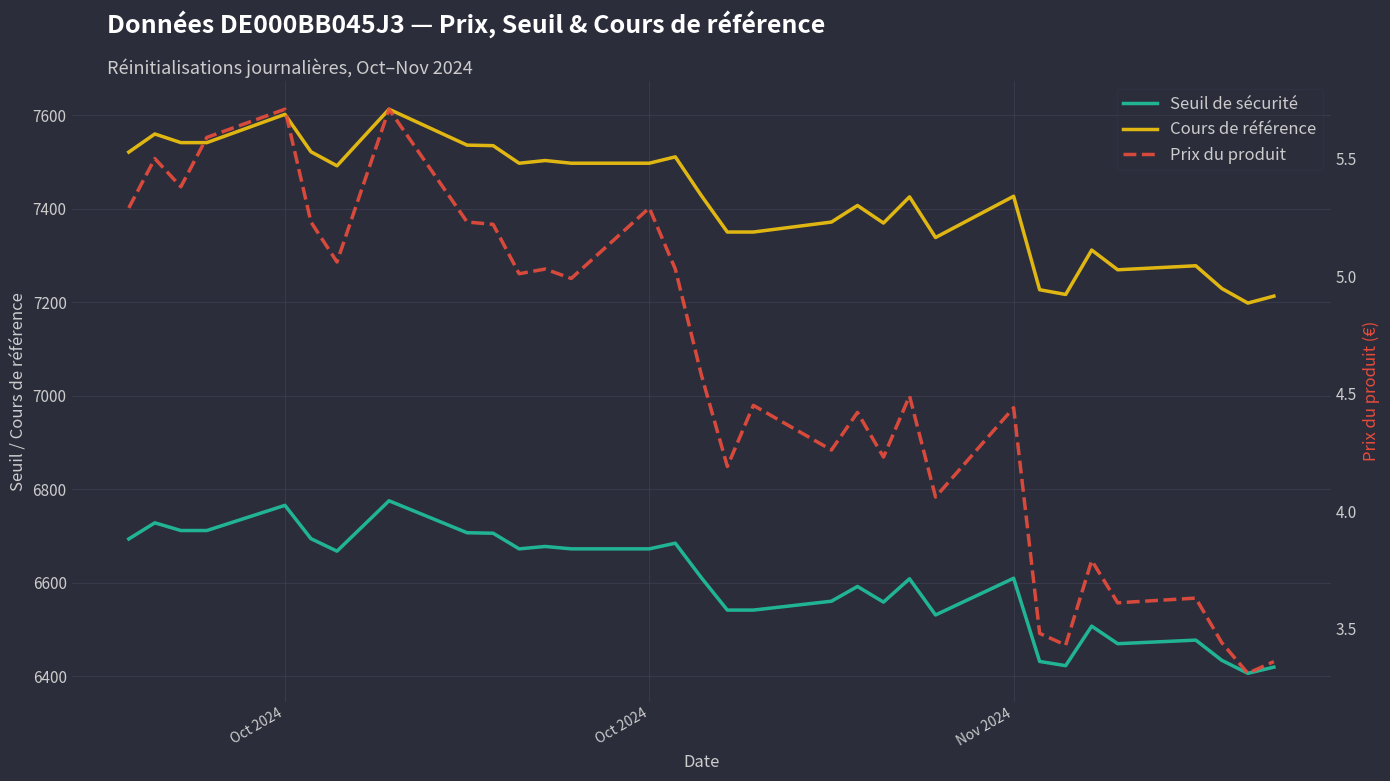

How many values in the Prix du produit series exceed 4?

24